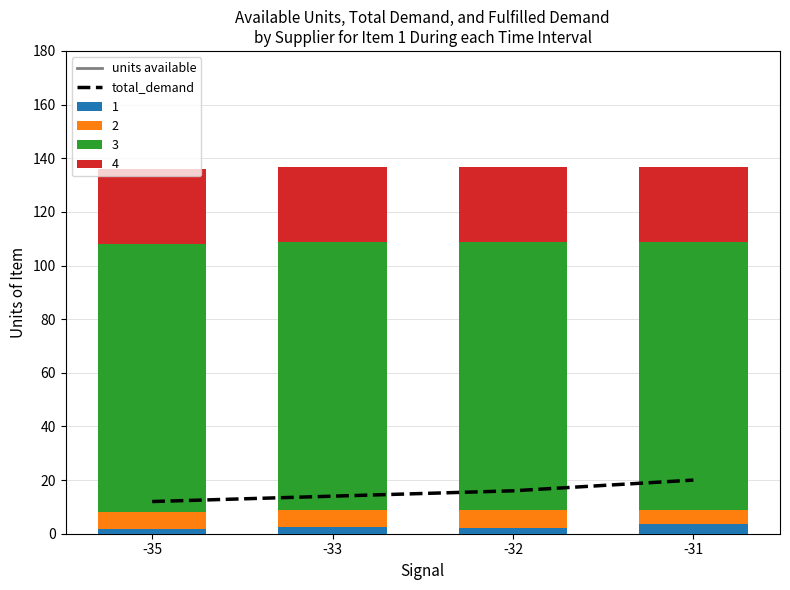

Between -35 and -32, which series saw the biggest shift?

total_demand